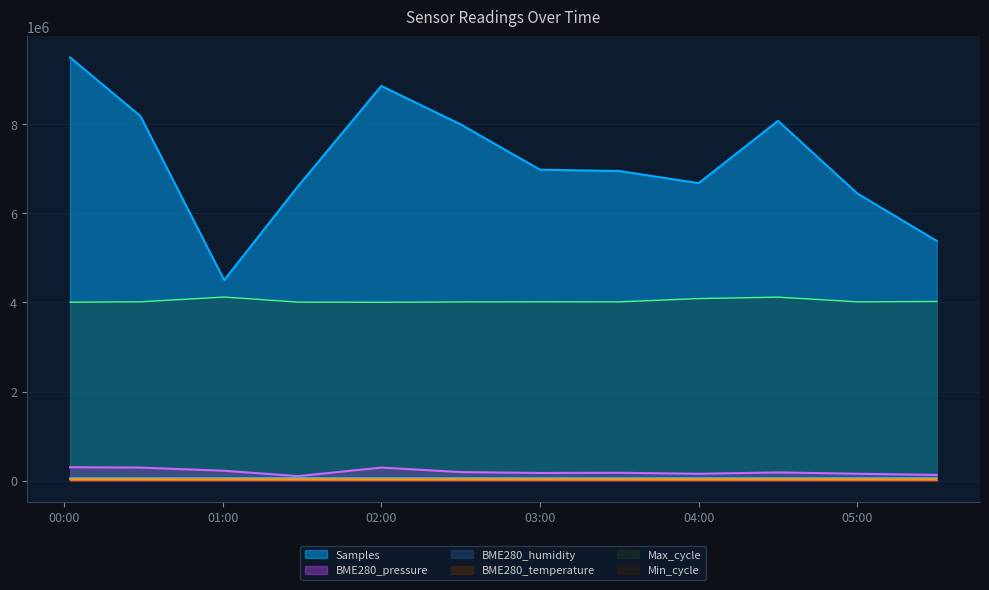

Is the value of Max_cycle at 2022/10/10 00:02:18 greater than the value of BME280_pressure at 2022/10/10 04:30:00?

Yes